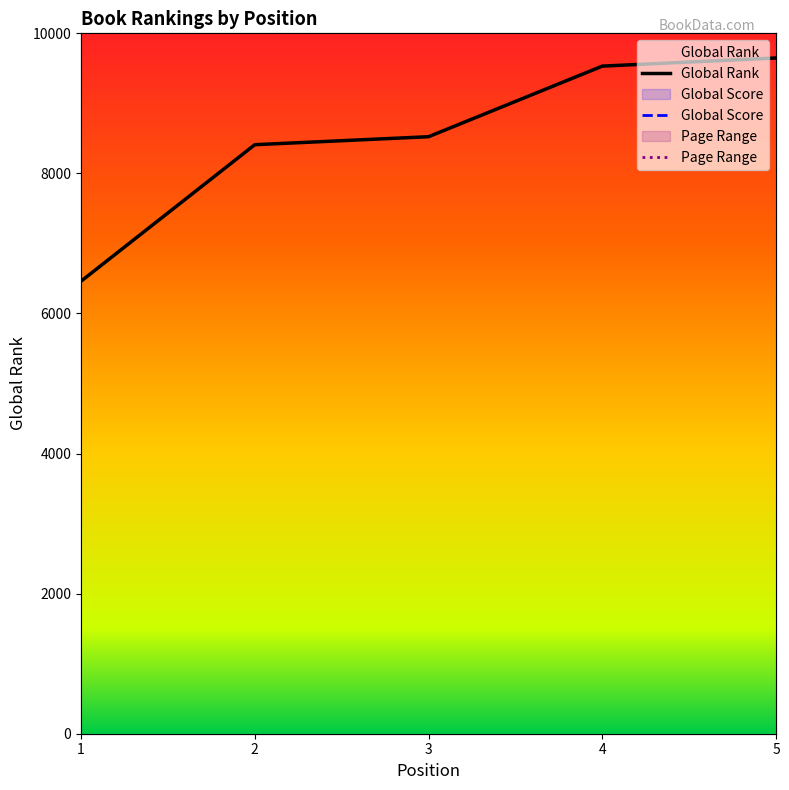

What is the difference between the highest and lowest values at 1?

6402